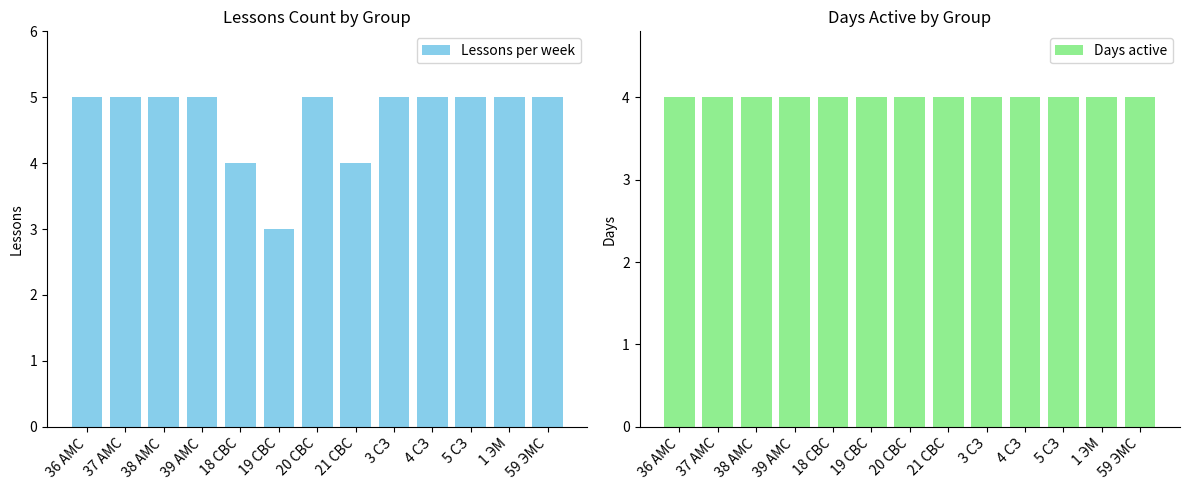

What is the highest value of the Days active series?

4